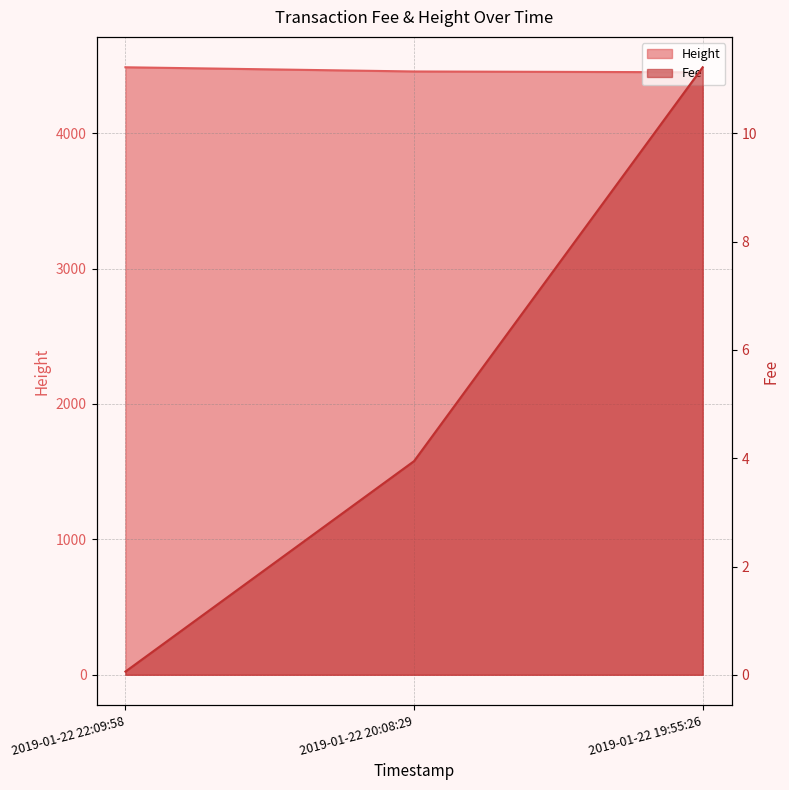

List the series in order of their peak value, lowest first.

Fee, Height